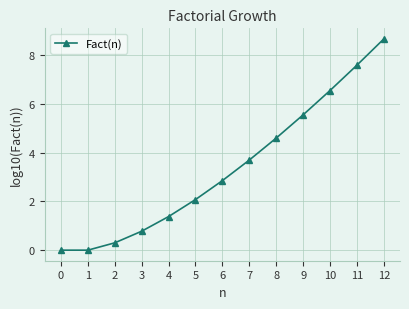

True or false: the data shows 13.5 at 11.

False